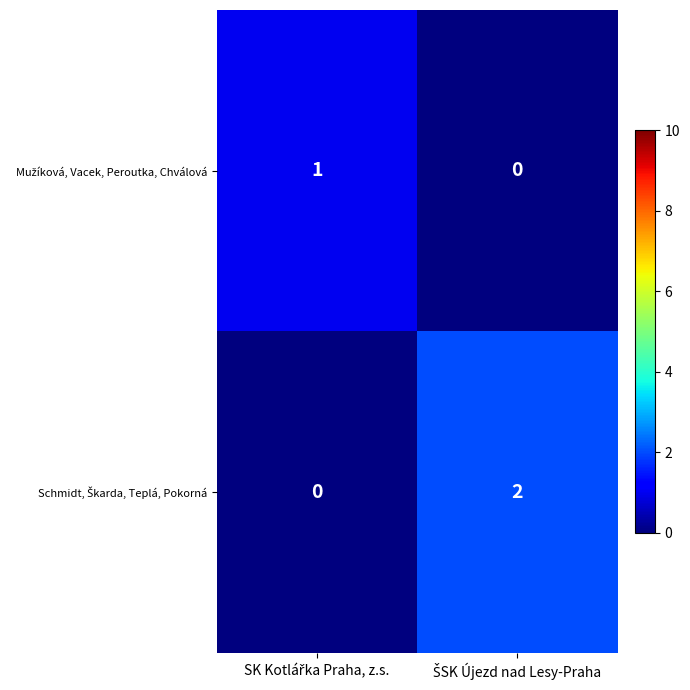

Count the number of data series in this chart.

2